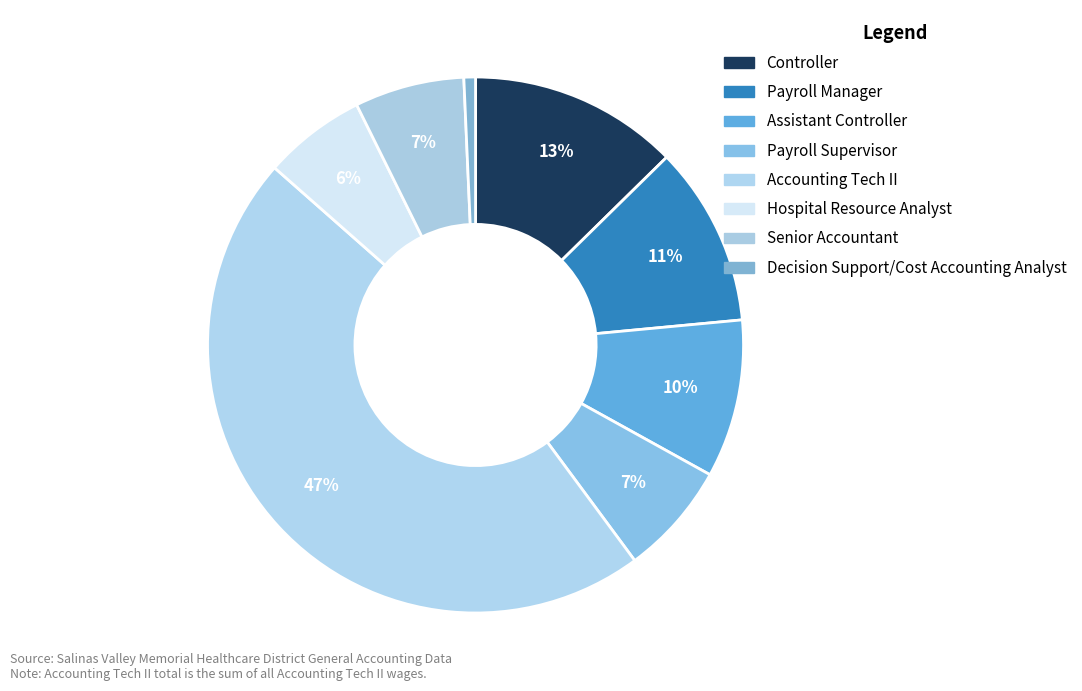

To the nearest percent, what percentage of the pie is Payroll Manager?

11%